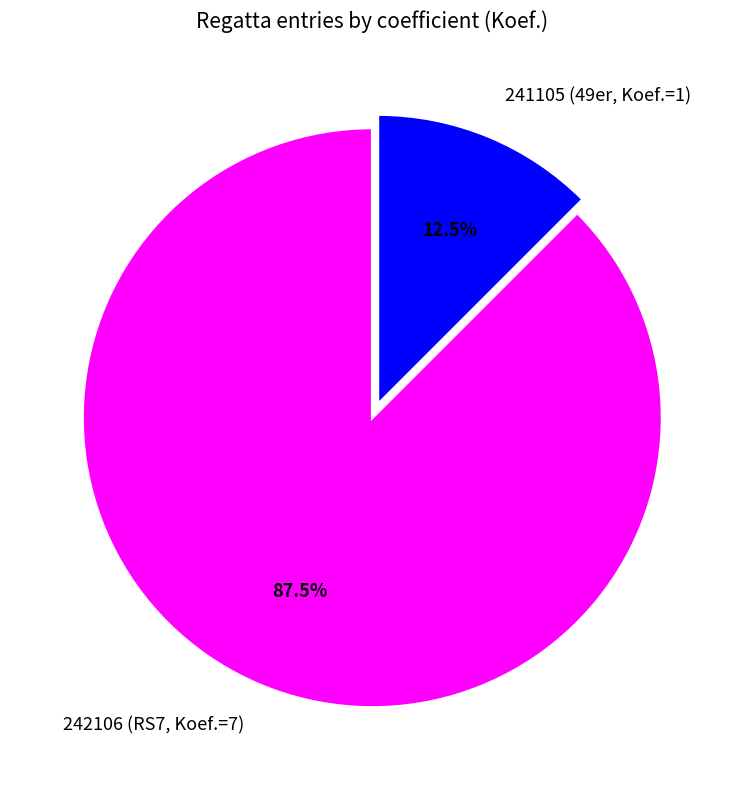

Which has a higher value, 242106 (RS7, Koef.=7) or 241105 (49er, Koef.=1)?

242106 (RS7, Koef.=7)